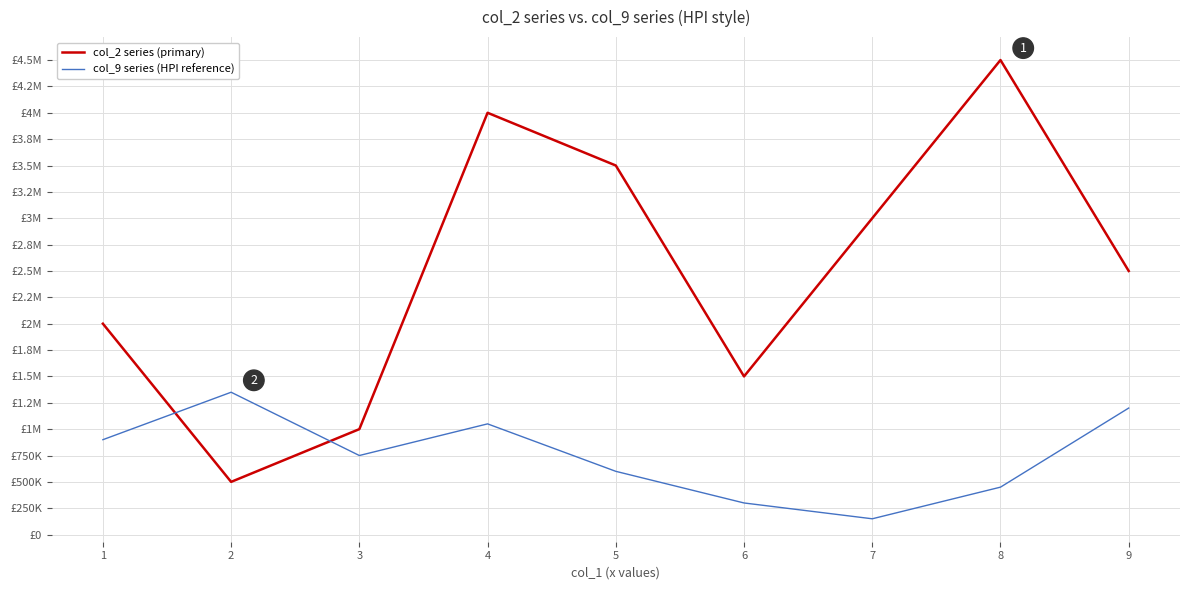

Between 2 and 6, which is larger?

6